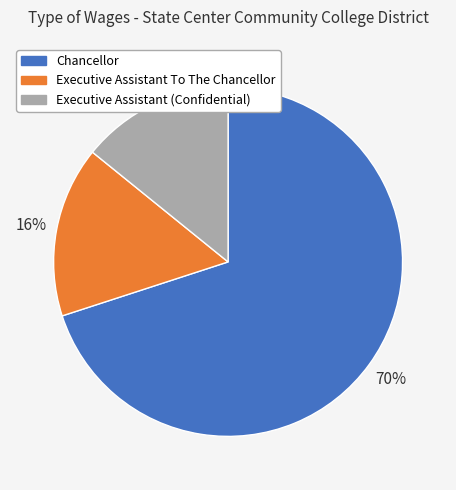

Do Executive Assistant To The Chancellor and Chancellor together represent more than half of the pie?

Yes